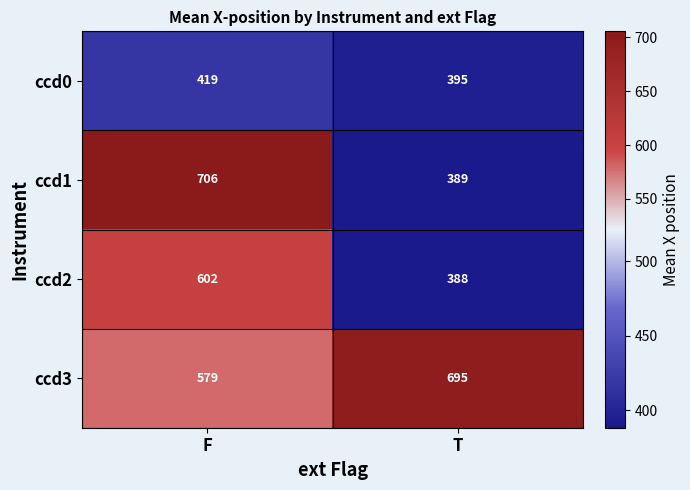

Which series has the largest range (max minus min)?

ccd1